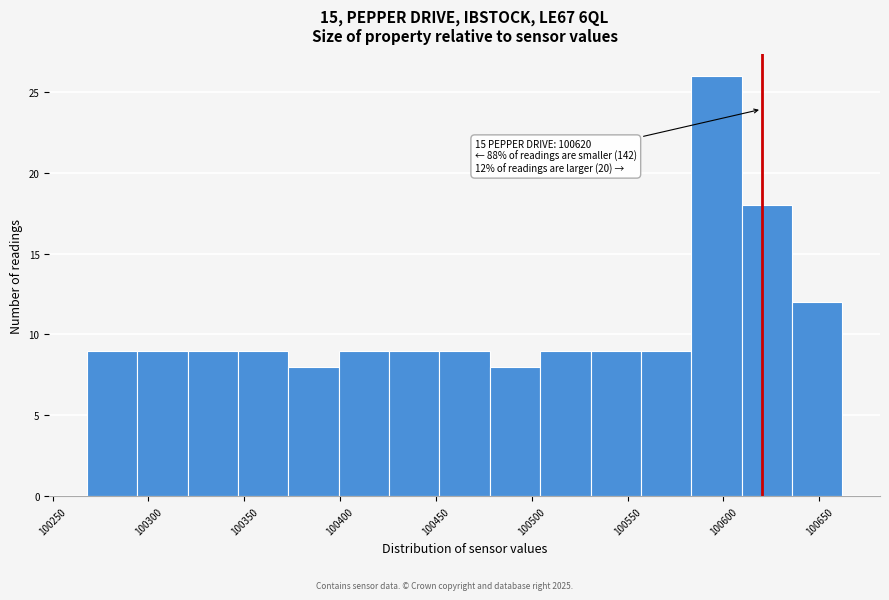

Over which range of the x-axis is the bar tallest?

100585 to 100610